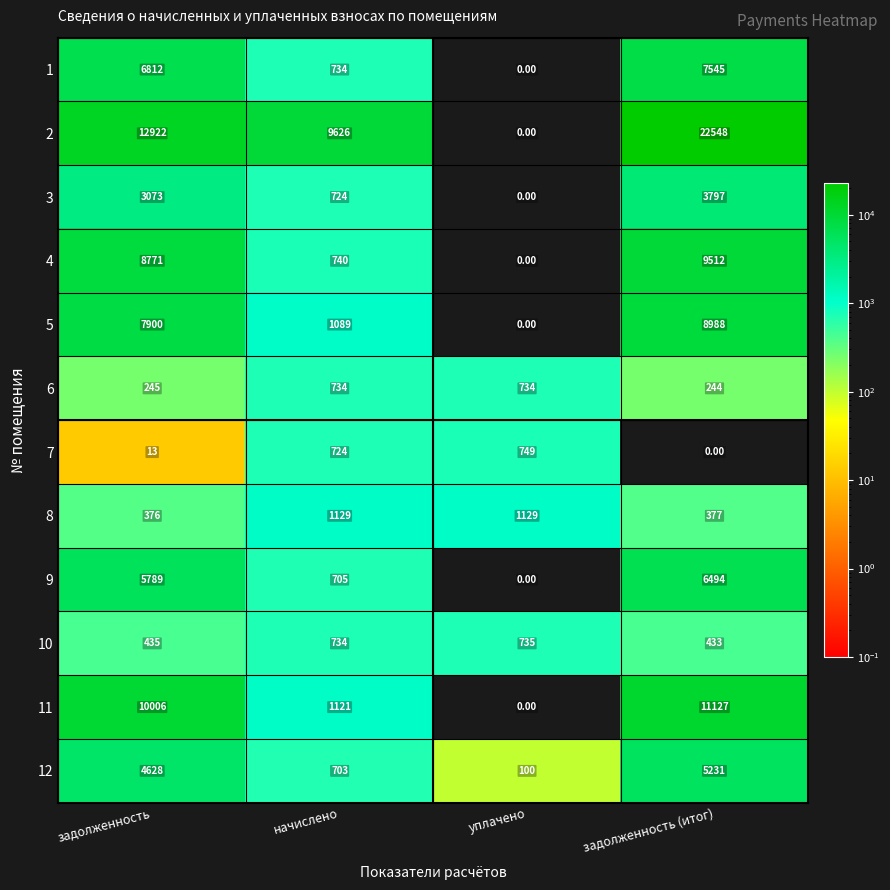

Where is 4 nearest to the value 4756?

задолженность